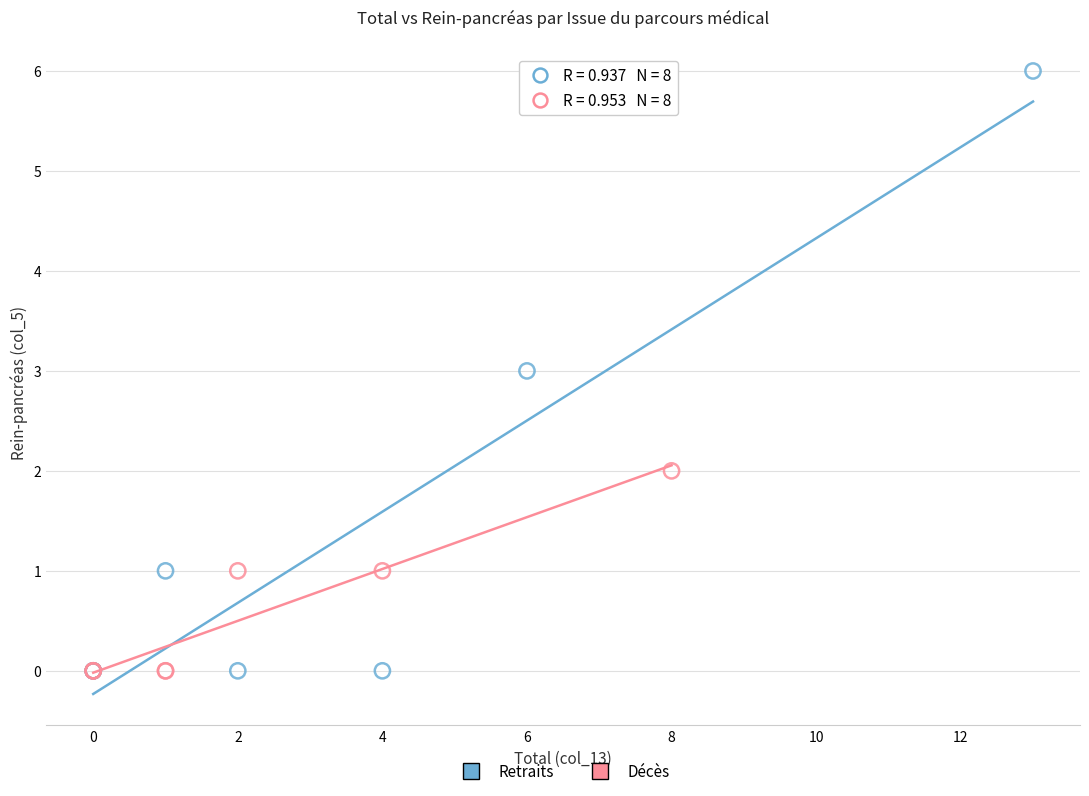

Which series has the largest Y range (max minus min)?

Retraits